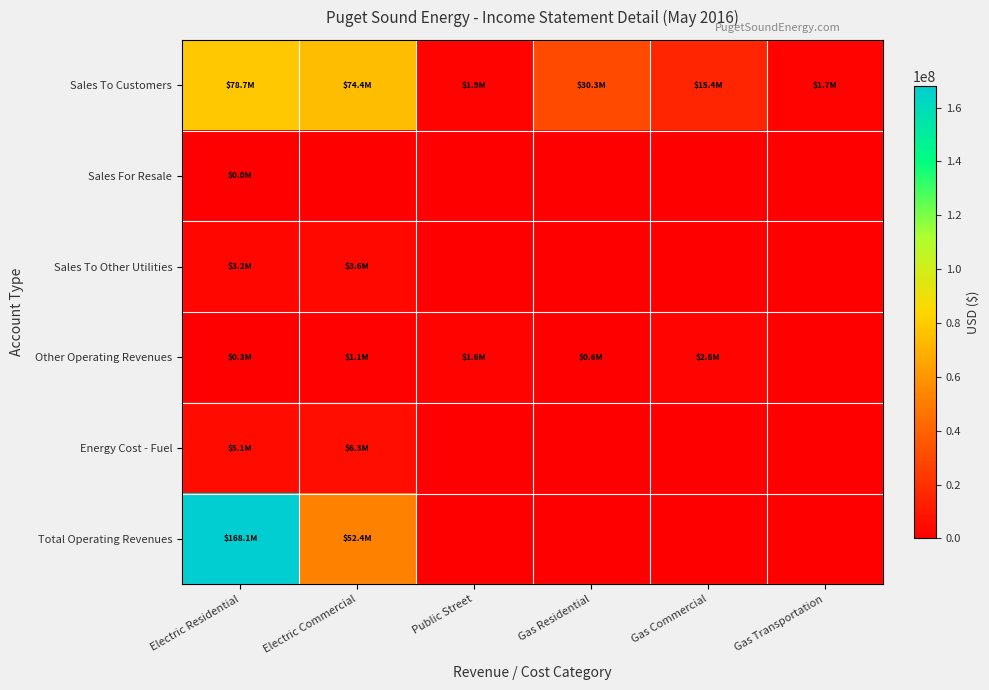

Rank the series by their maximum value, from lowest to highest.

Sales For Resale, Other Operating Revenues, Sales To Other Utilities, Energy Cost - Fuel, Sales To Customers, Total Operating Revenues